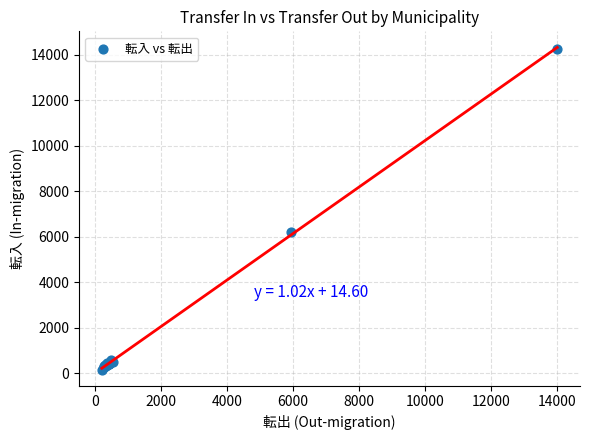

What Y value in the scatter plot is closest to 7219?

6225